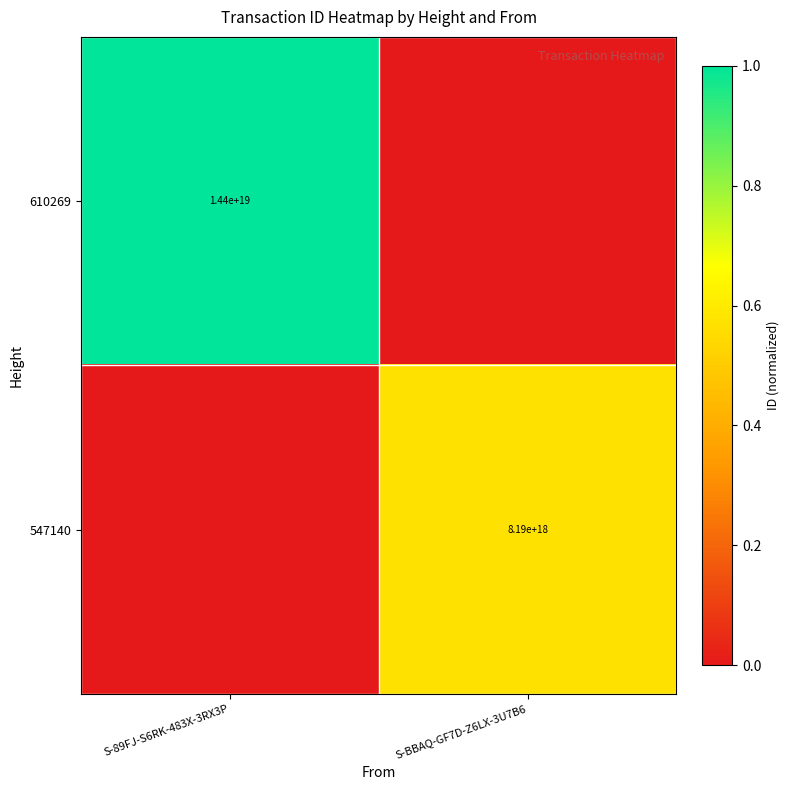

True or false: 610269 has a value of 14400000000000000000 at S-89FJ-S6RK-483X-3RX3P.

True